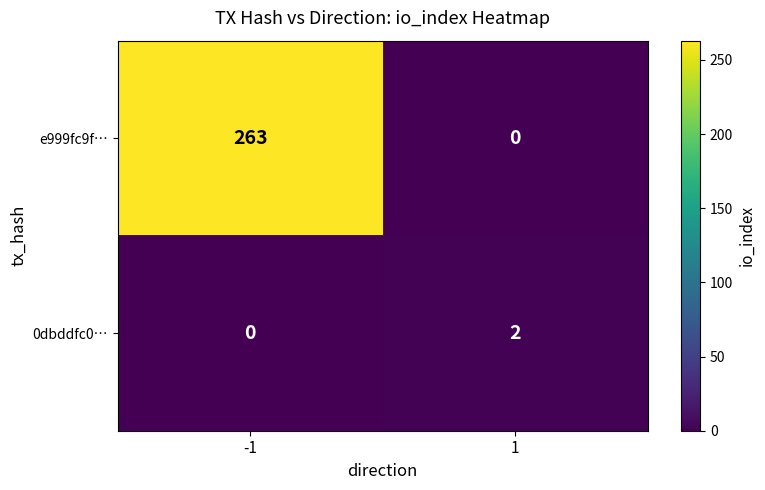

How many data points does each series have?

2